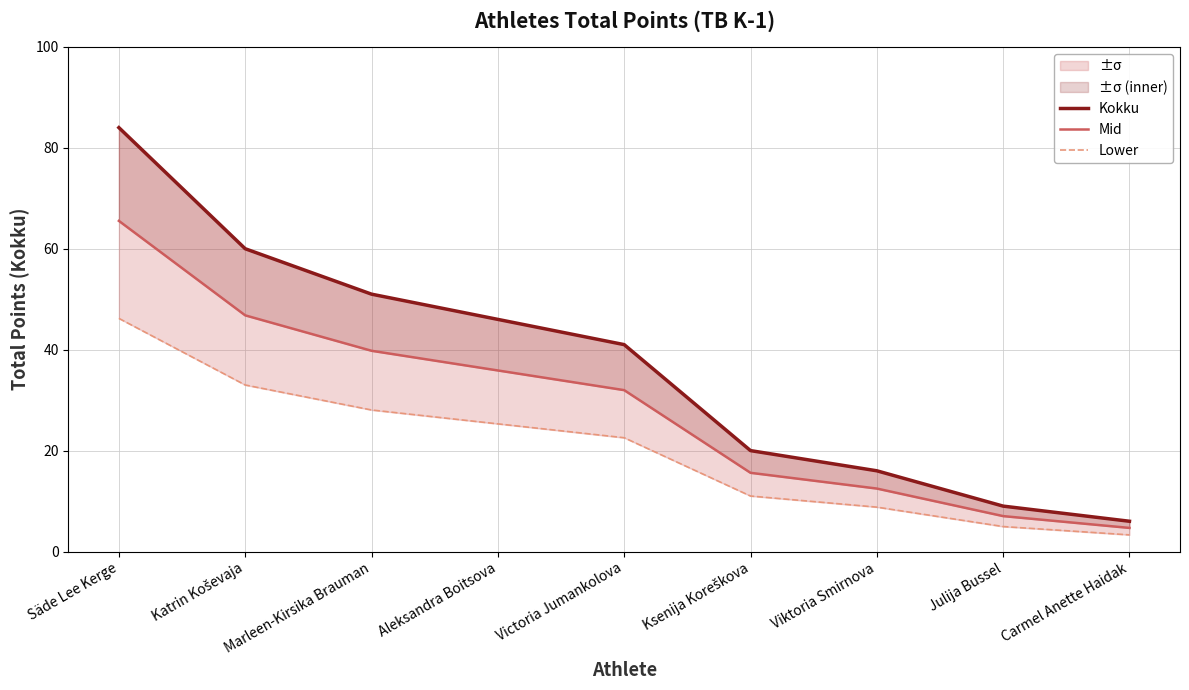

What is the highest value of the Kokku series?

84.0